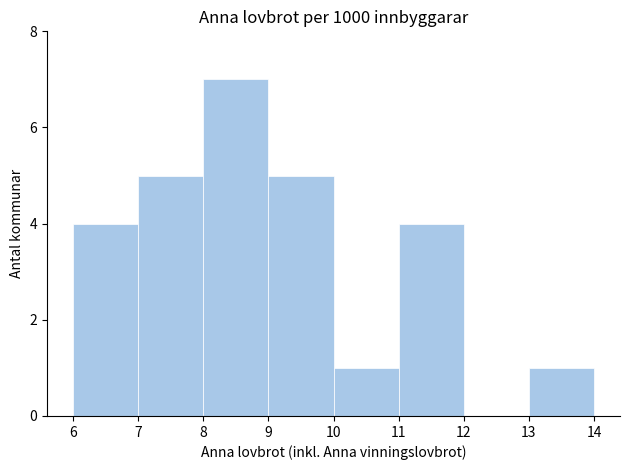

Reading left to right, list every bar in this chart as the range it spans on the x-axis followed by its height. The values are not printed on the chart, so give them approximately, as read against the axis.

6 to 7: 4
7 to 8: 5
8 to 9: 7
9 to 10: 5
10 to 11: 1
11 to 12: 4
12 to 13: 0
13 to 14: 1